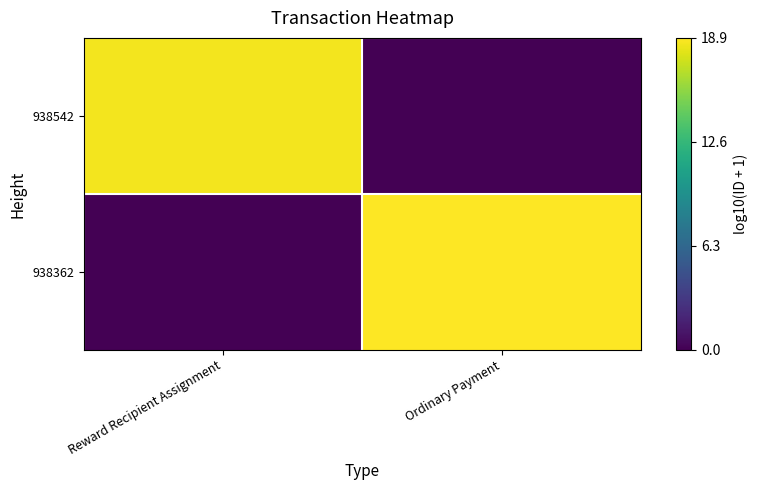

Reading left to right, transcribe all the data shown in this chart.

938542: Reward Recipient Assignment=18.6	Ordinary Payment=0.0
938362: Reward Recipient Assignment=0.0	Ordinary Payment=18.9